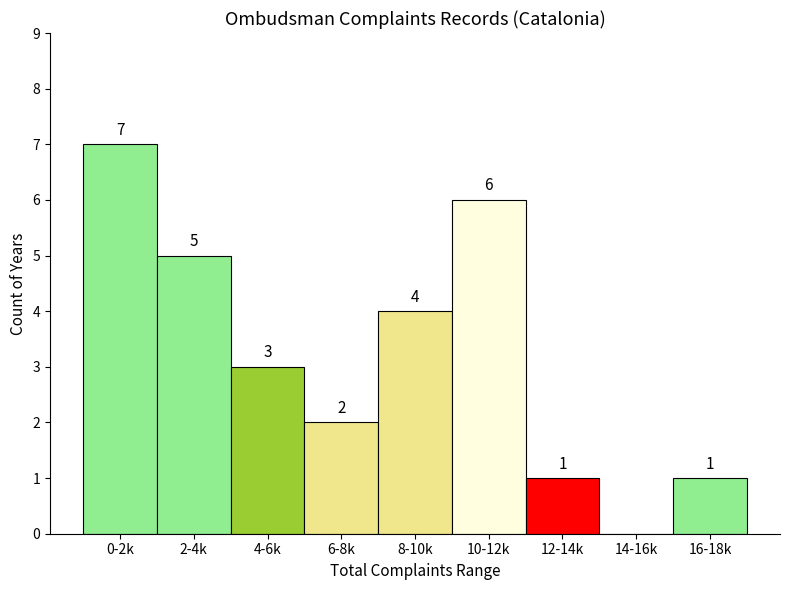

Reading left to right, what are all the values shown in this chart?

0-2k=7	2-4k=5	4-6k=3	6-8k=2	8-10k=4	10-12k=6	12-14k=1	14-16k=0	16-18k=1